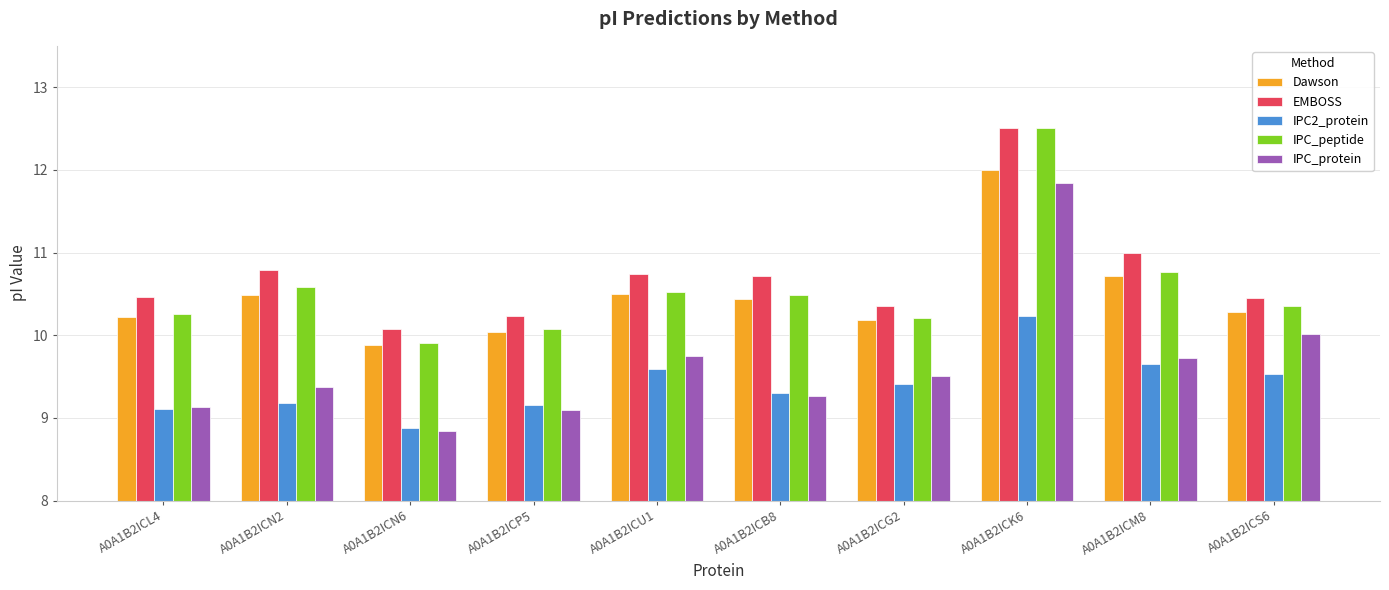

What is the difference between the highest and lowest values at A0A1B2ICU1?

1.2